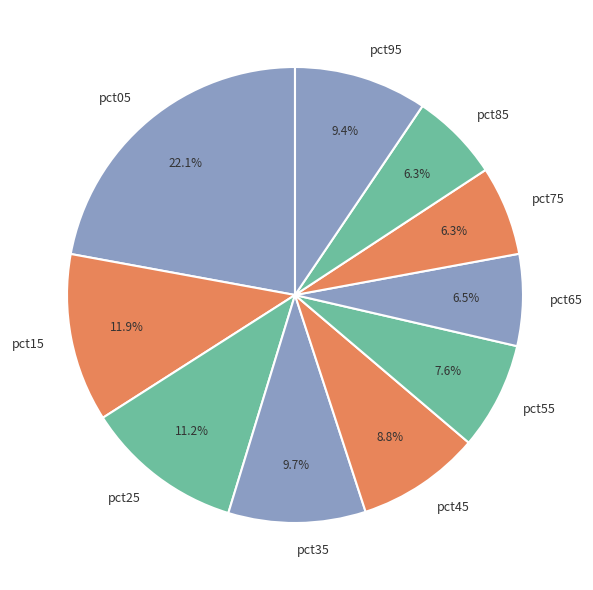

Is there any slice that represents more than half of the pie?

No